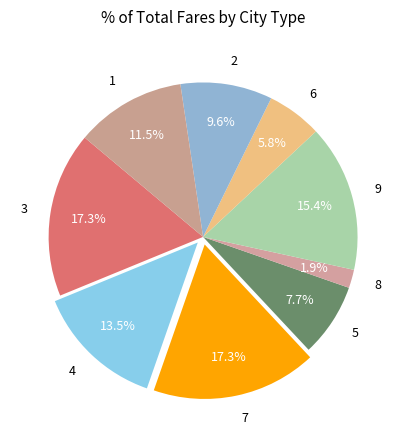

Is 4 the majority of the pie?

No